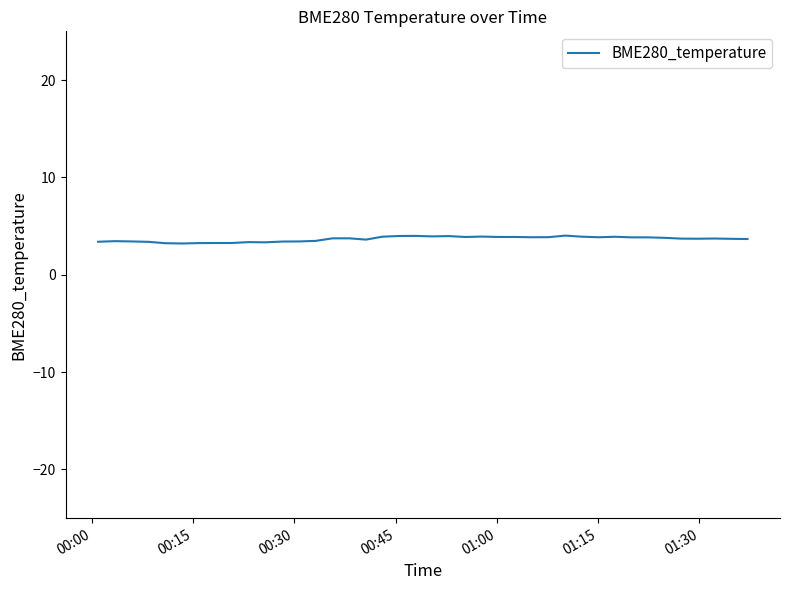

What is the minimum value shown in the chart?

3.2